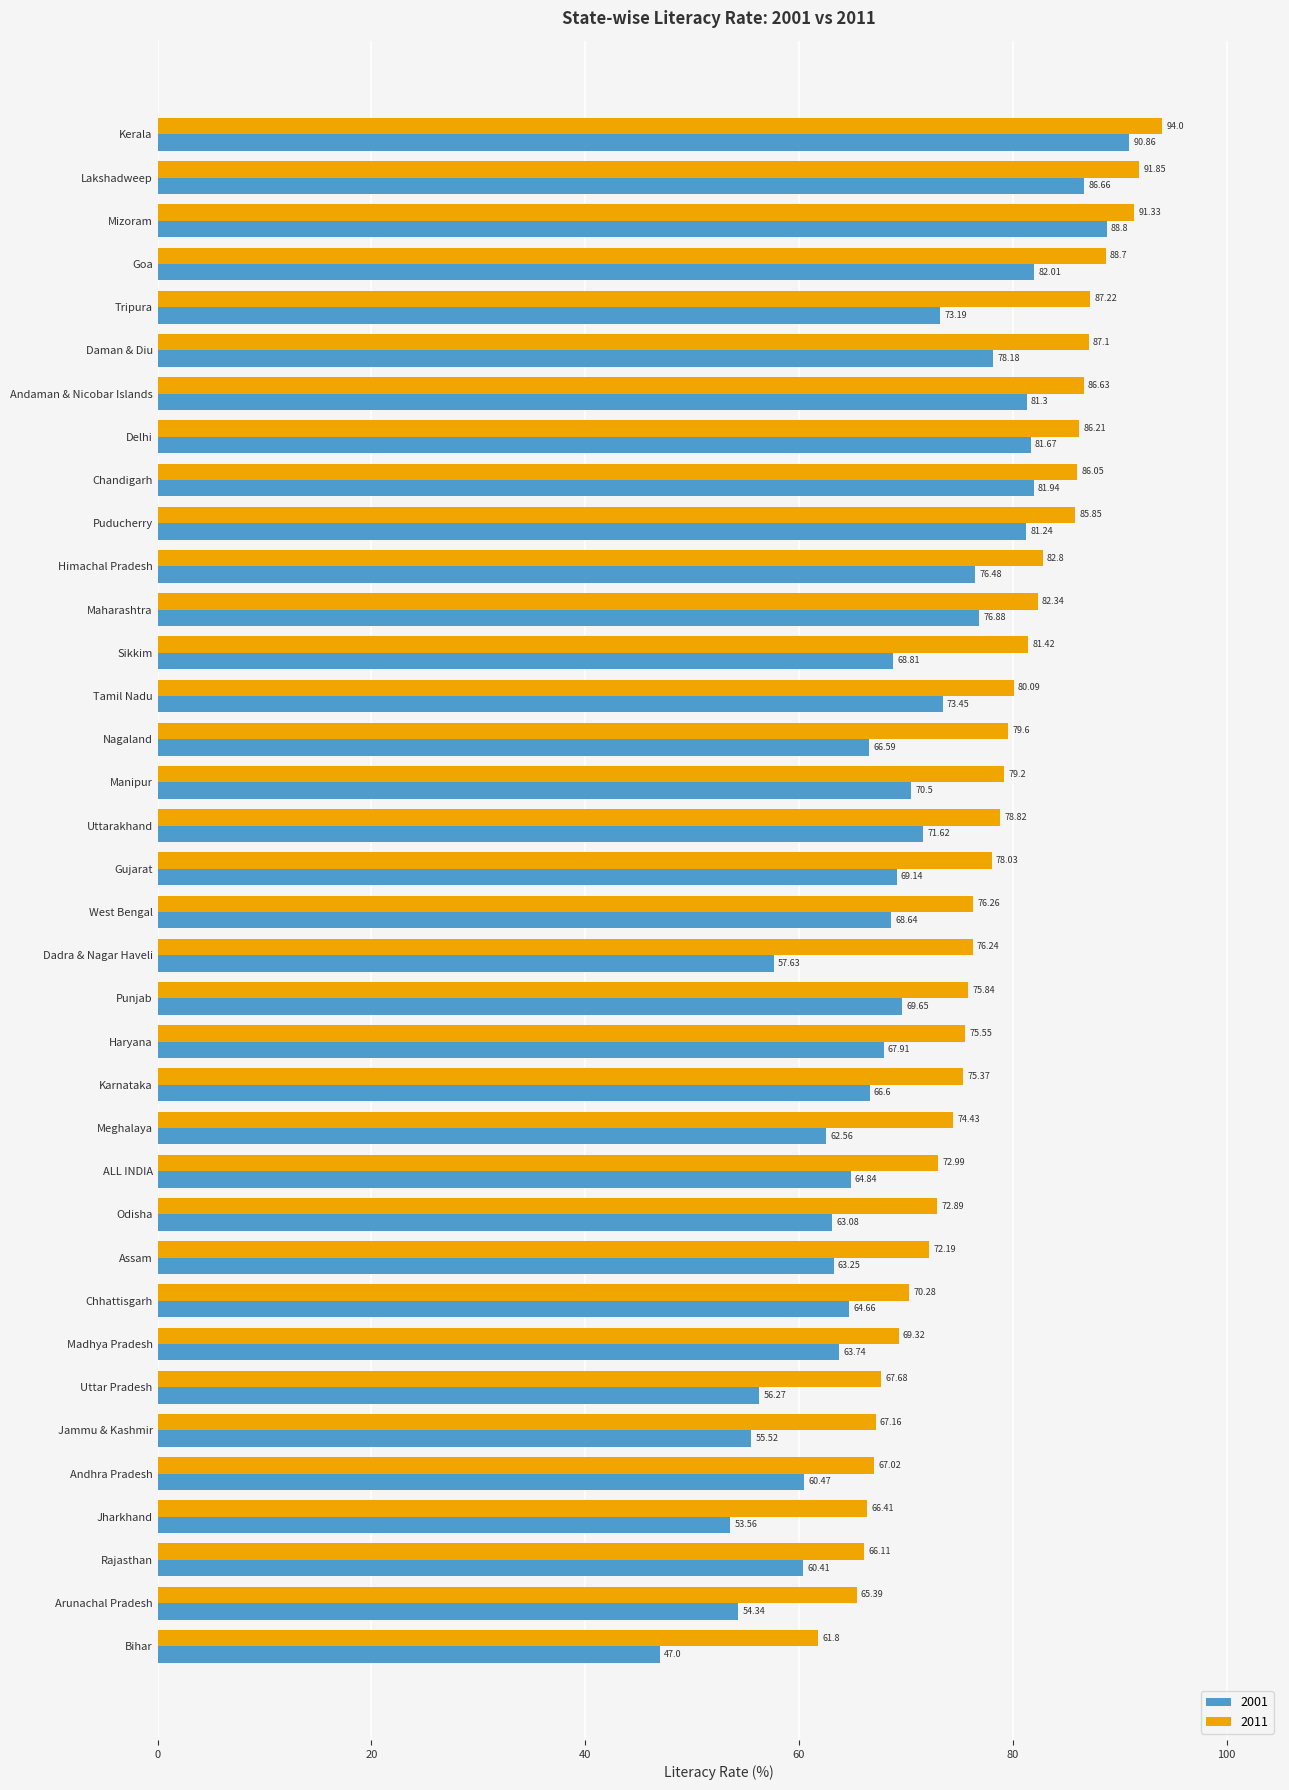

The value of 2011 at Nagaland is 20.5. True or false?

False